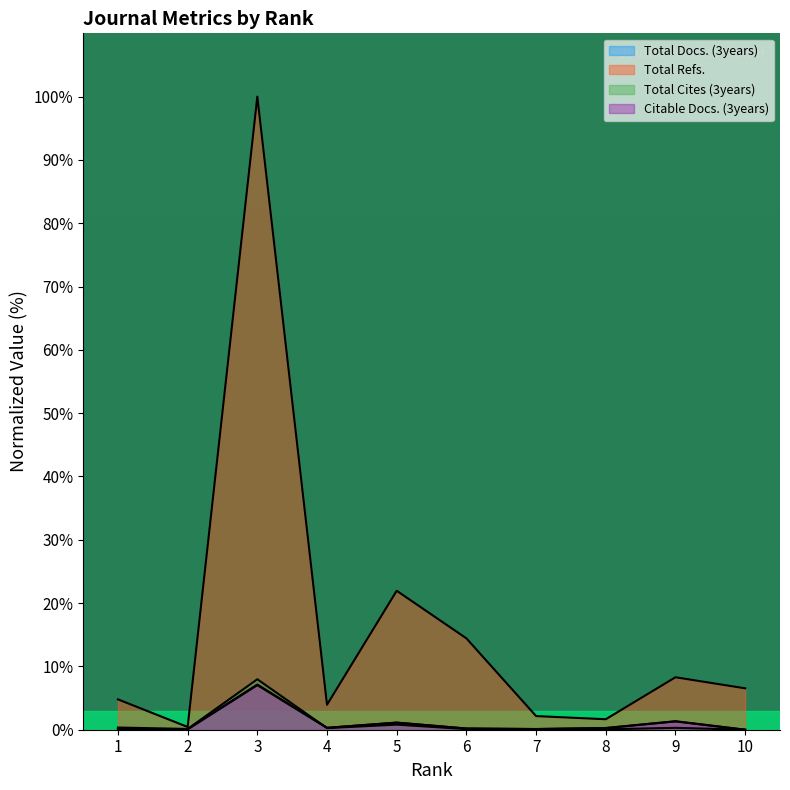

What is the approximate value of Total Cites (3years) at 6?

0.1